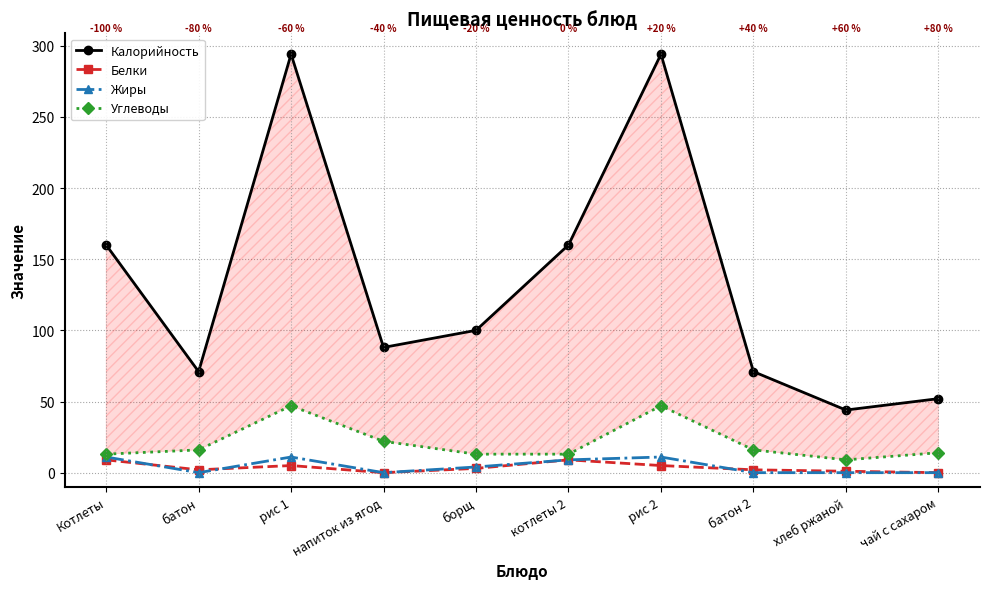

True or false: Жиры and Калорийность intersect in this chart.

False